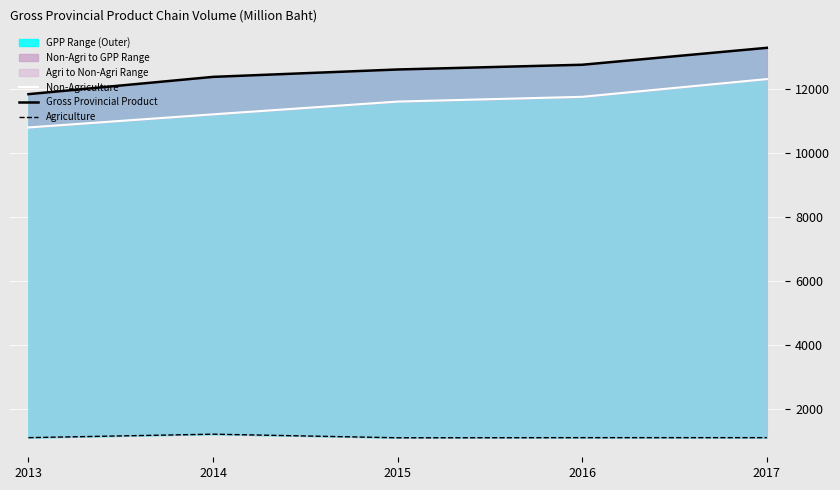

True or false: Agriculture has more than 1 interior local peaks.

False